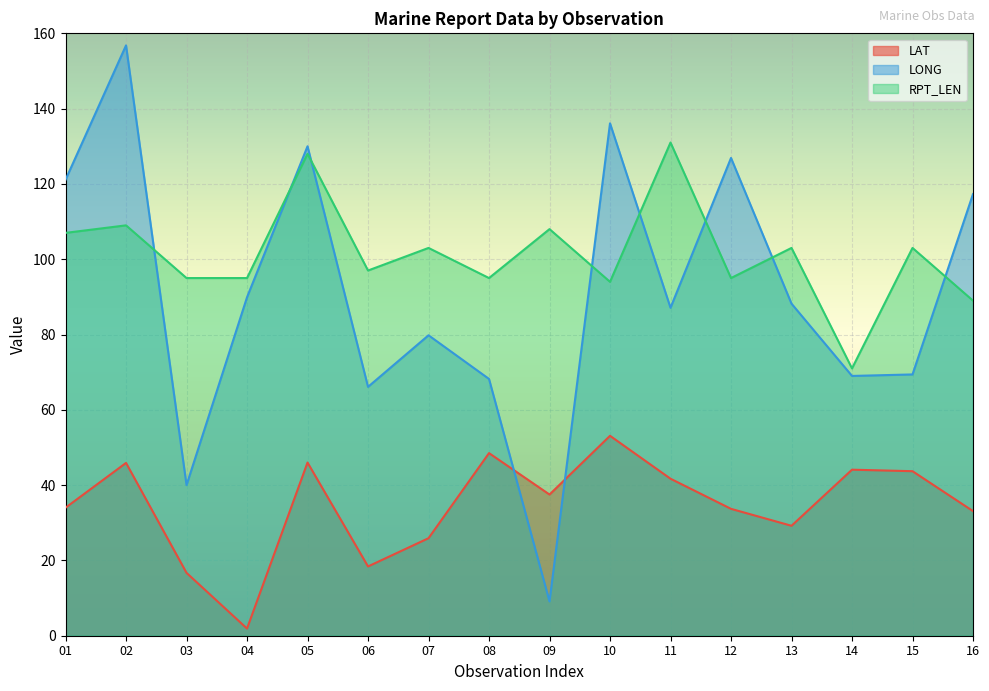

Between 09 and 10, which series saw the biggest shift?

LONG